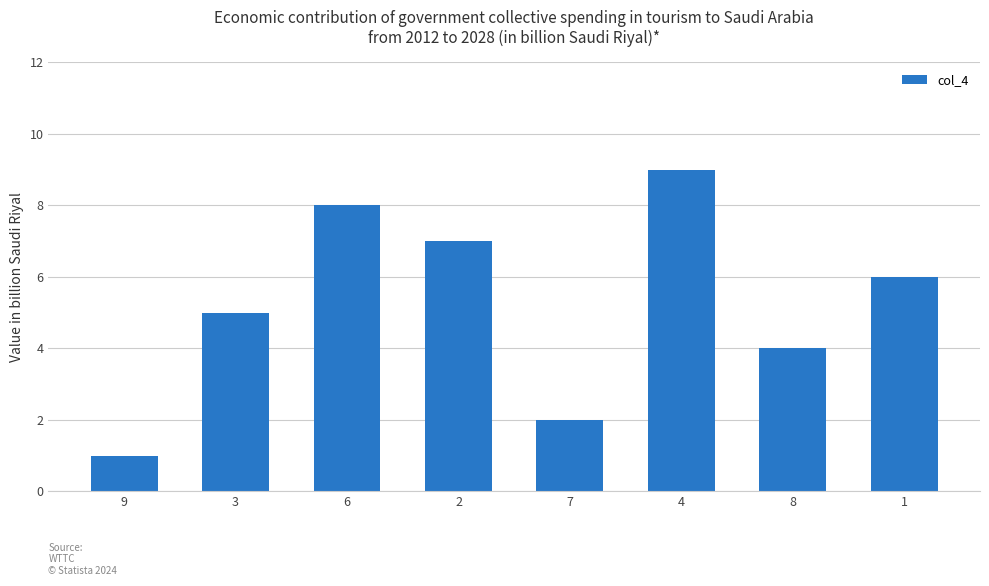

What is the ratio of the value at 4 to the value at 3?

1.8